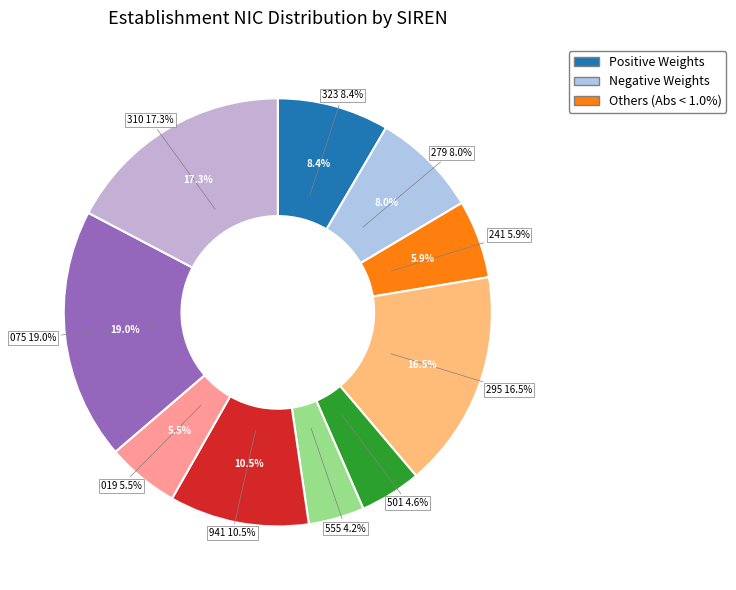

What percentage is the 390188555 slice, to the nearest percent?

4%